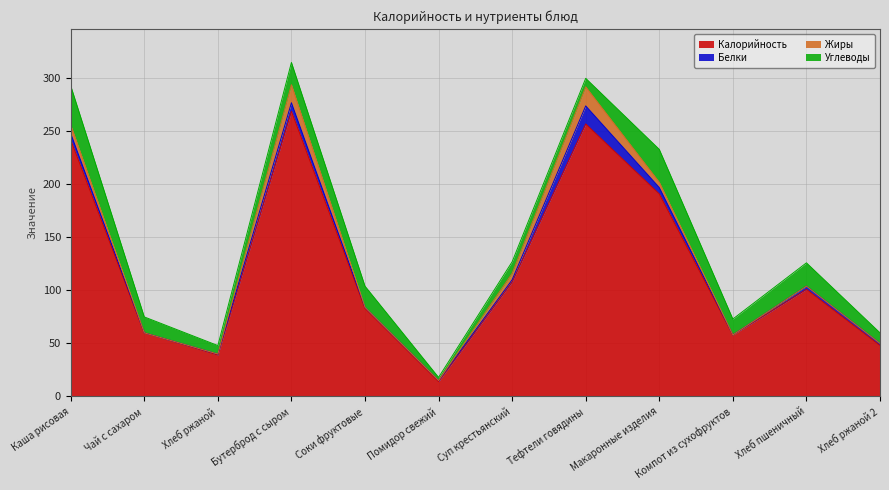

How many series are shown in this chart?

4